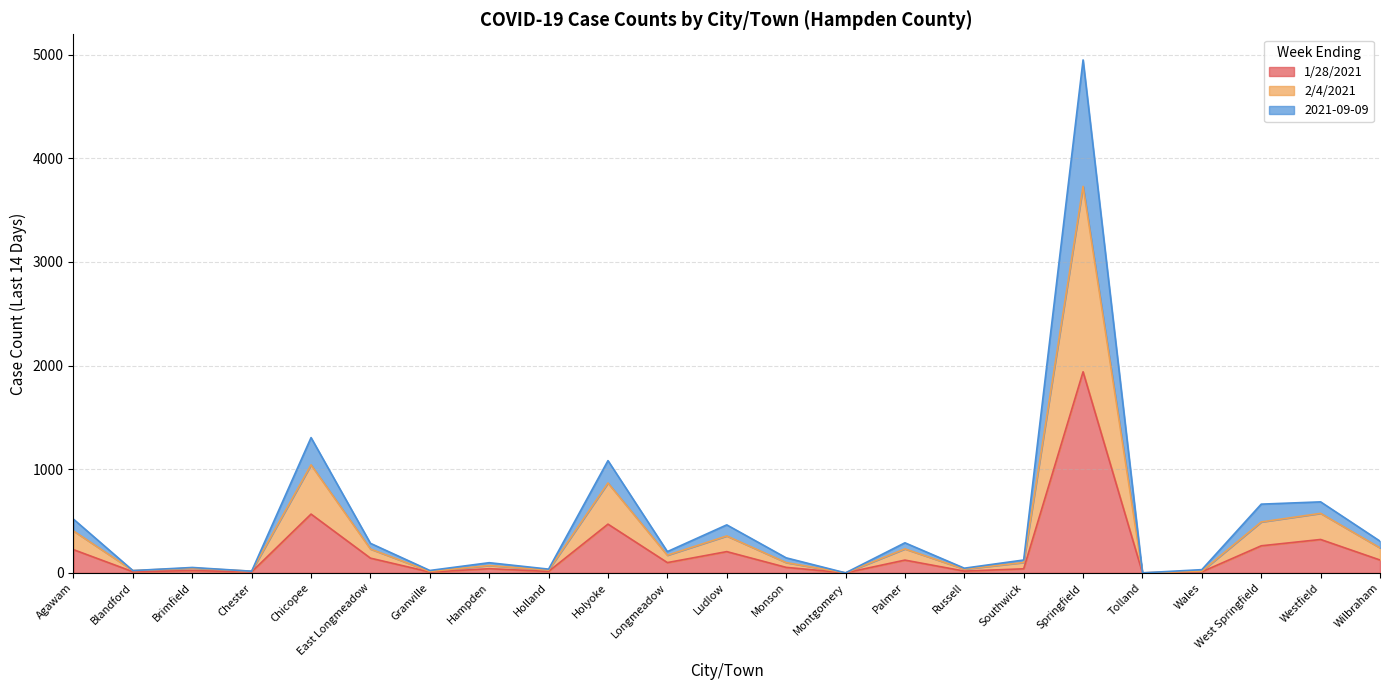

How many lines are shown in the chart?

3